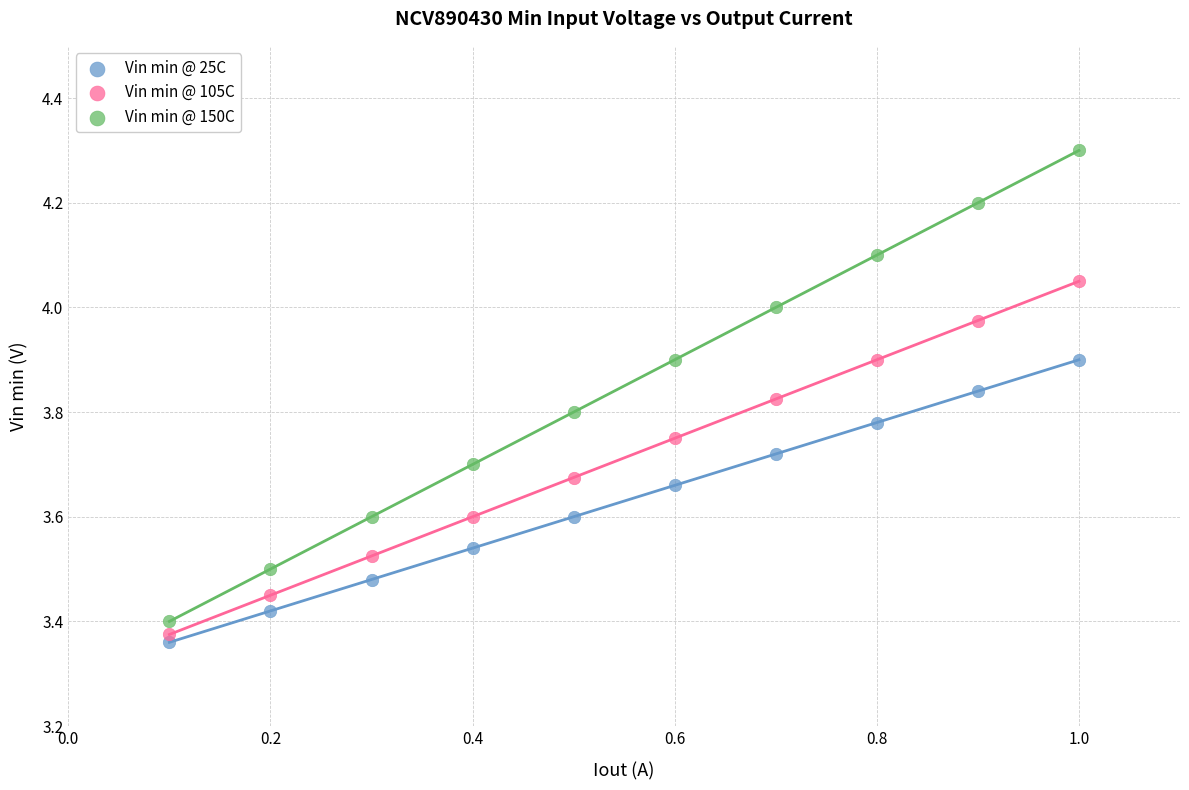

Which series has the widest spread of Y values?

Vin min @ 150C